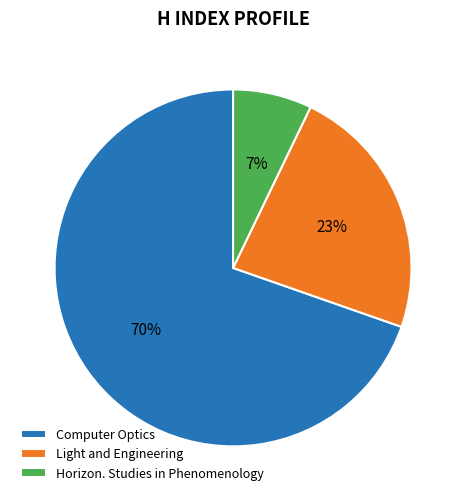

To the nearest percent, what percentage of the pie is Horizon. Studies in Phenomenology?

7%